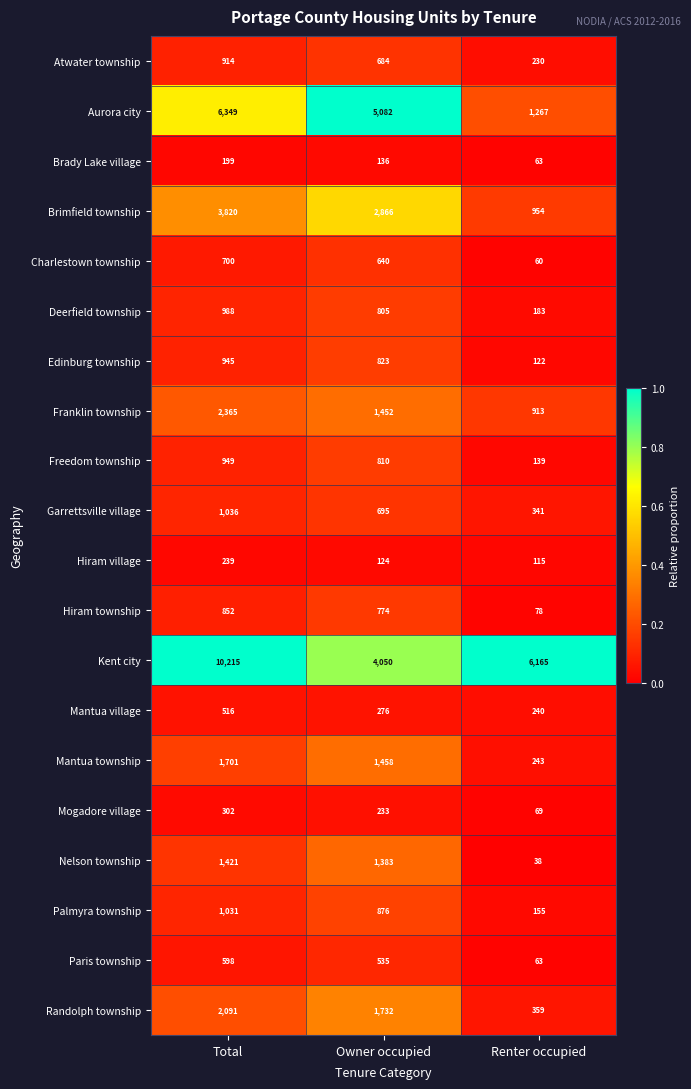

True or false: Hiram village has a value of 49 at Owner occupied.

False